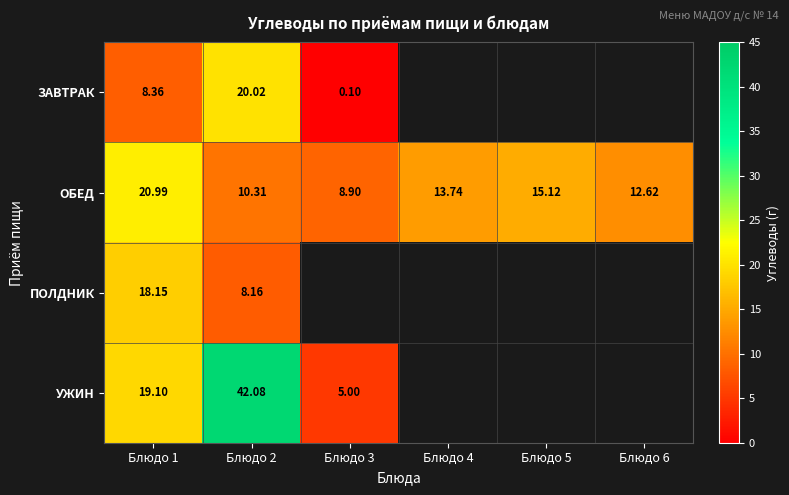

Count the number of categories in the chart.

6